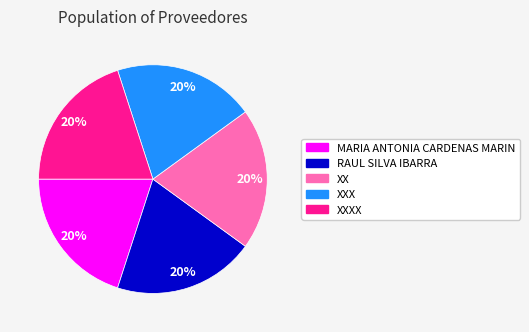

Does any single category account for the majority?

No